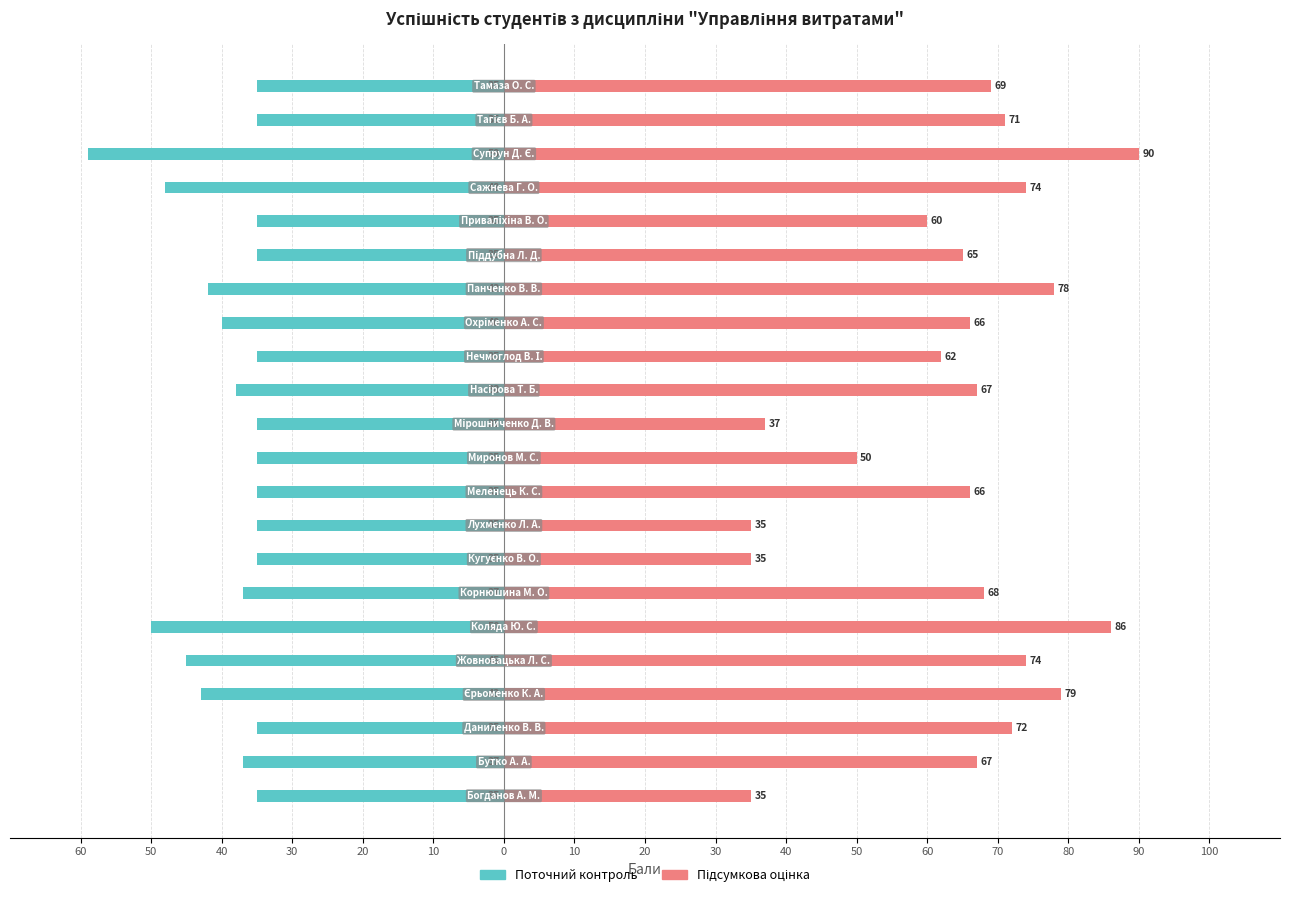

What is the highest value of the Підсумкова оцінка series?

90